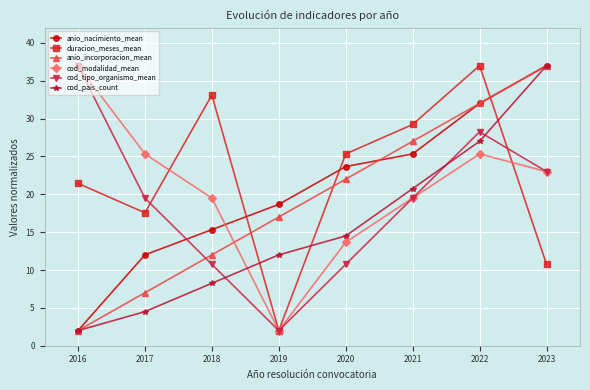

What is the value of the cod_tipo_organismo_mean point at the 6th from the left?

19.5